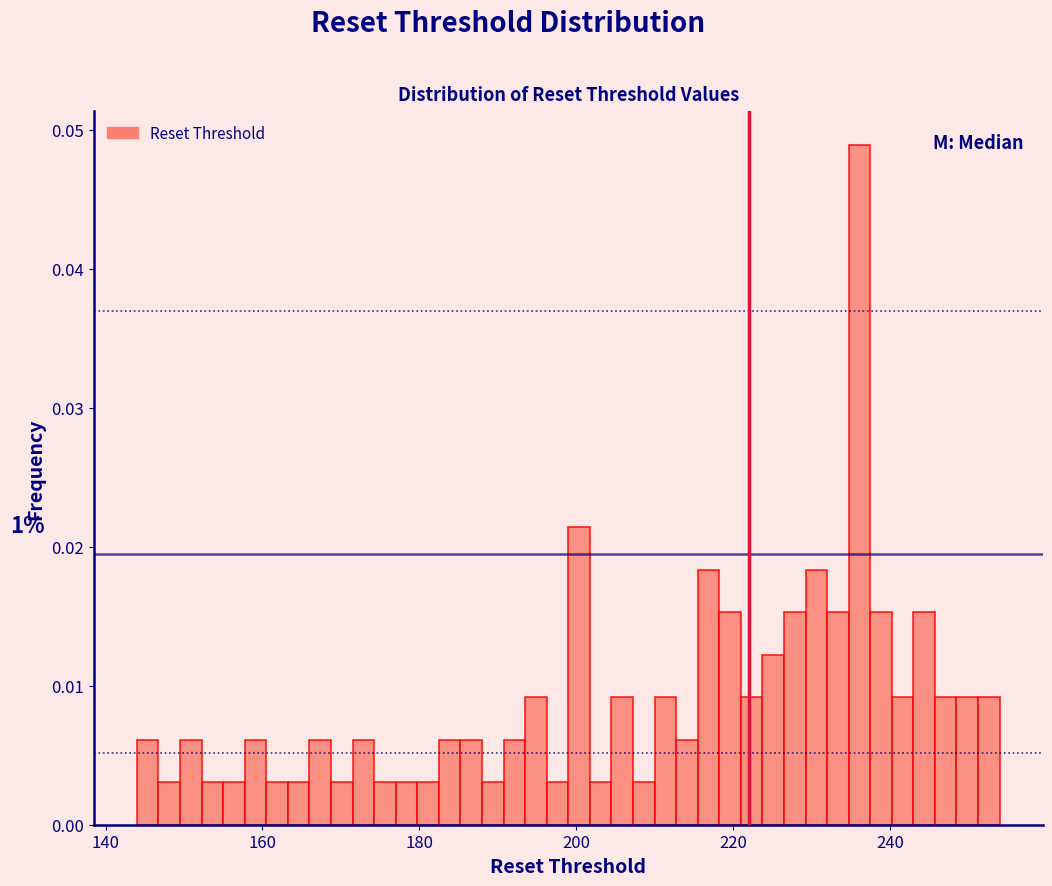

Read against the x-axis, roughly where is the centre of the tallest bar?

236